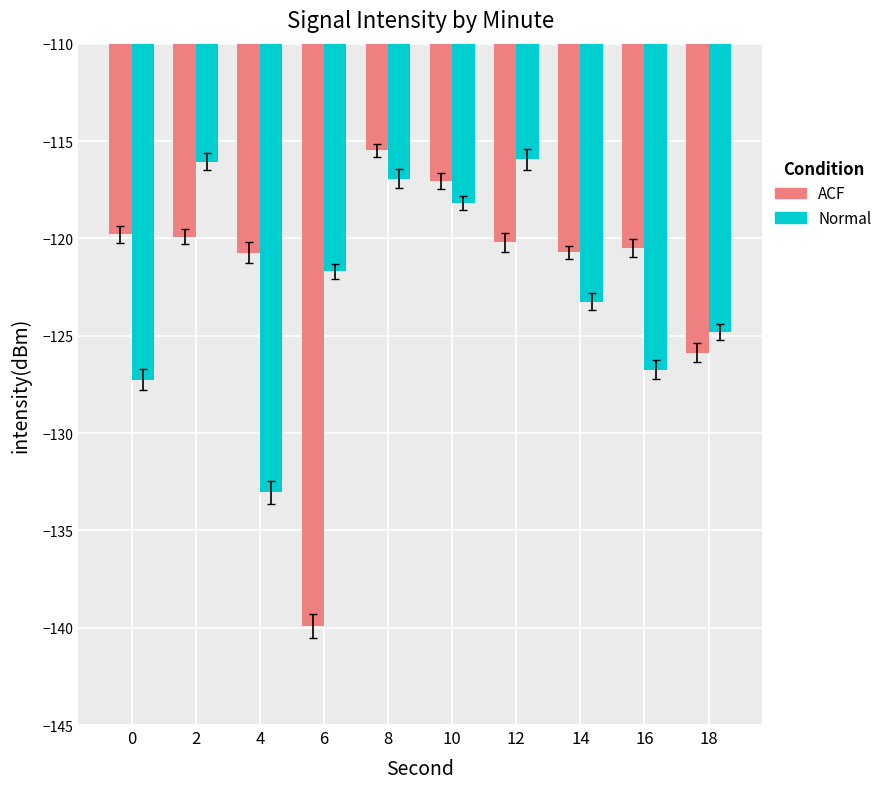

Between 10 and 14, which series saw the biggest shift?

Normal